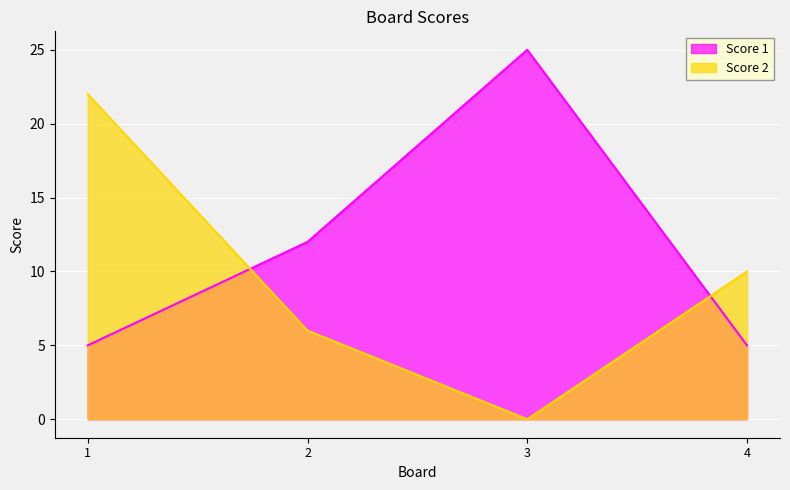

Which category has the highest value in the Score 1 series?

3